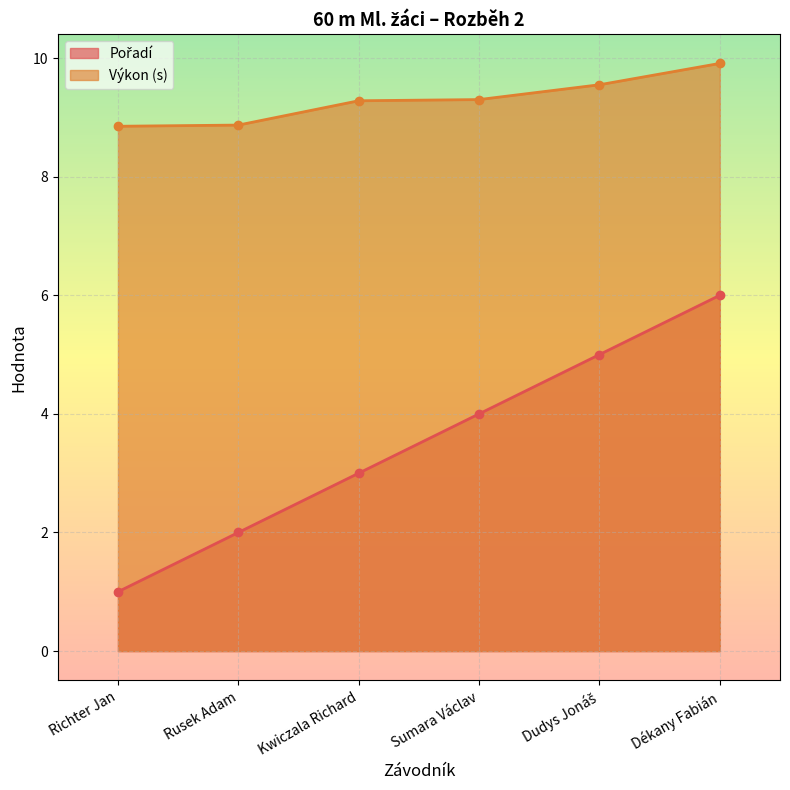

What is the value of the Výkon (s) point at the 4th from the left?

9.3